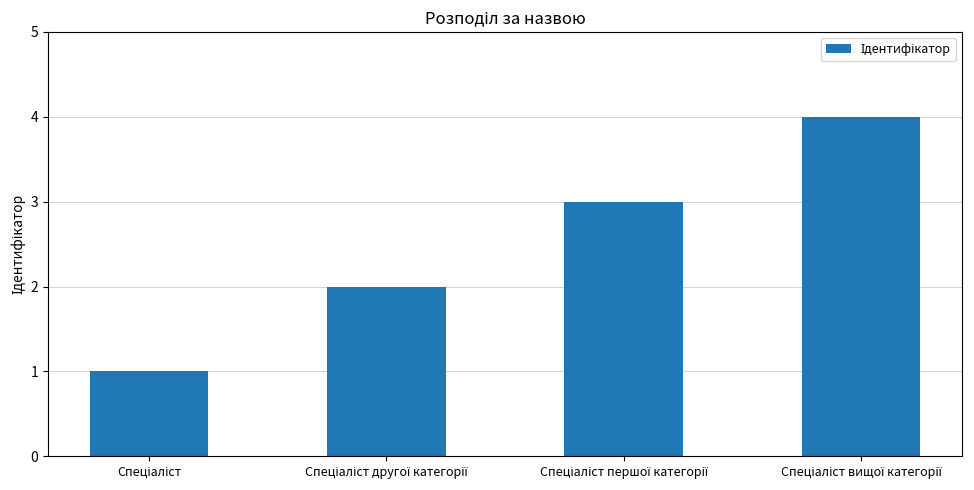

Reading right to left, extract all data points from this chart.

4	3	2	1